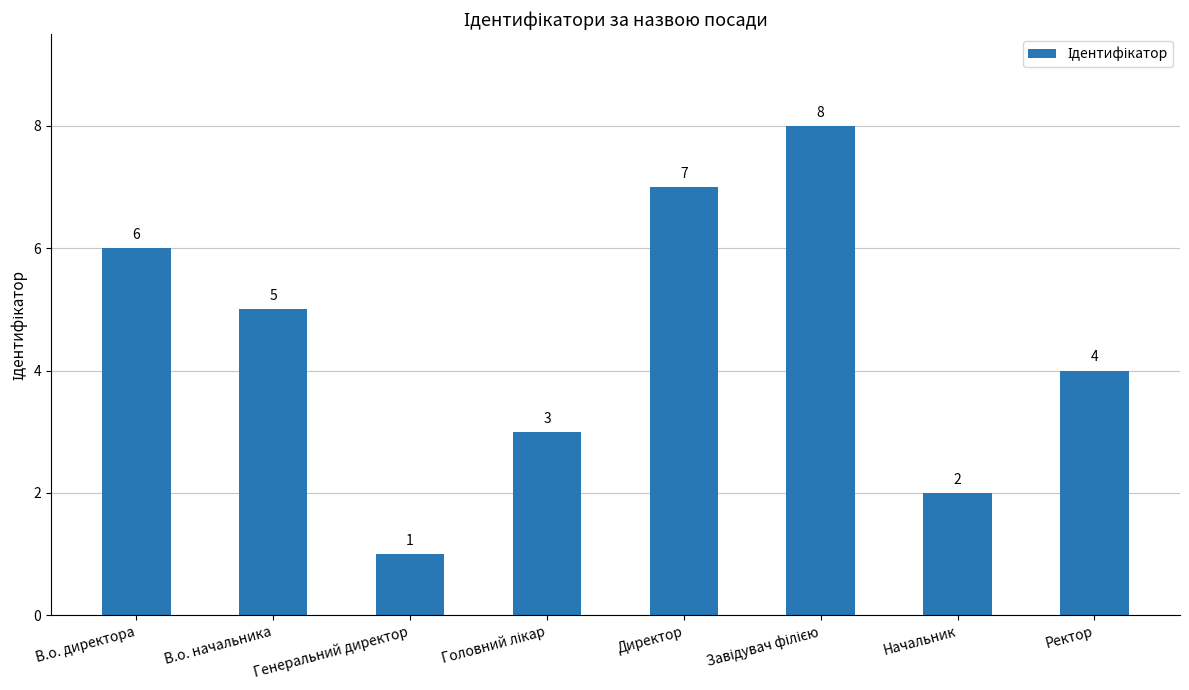

What is the ratio of the value at Директор to the value at Начальник?

3.5